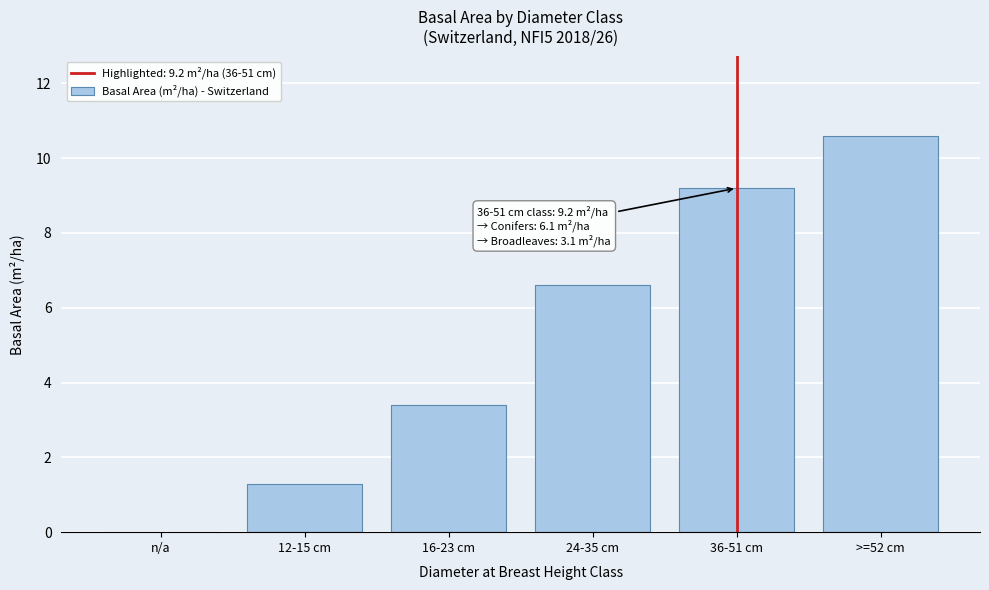

Reading left to right, list all the values displayed in this chart.

n/a=0.0	12-15 cm=1.3	16-23 cm=3.4	24-35 cm=6.6	36-51 cm=9.2	>=52 cm=10.6